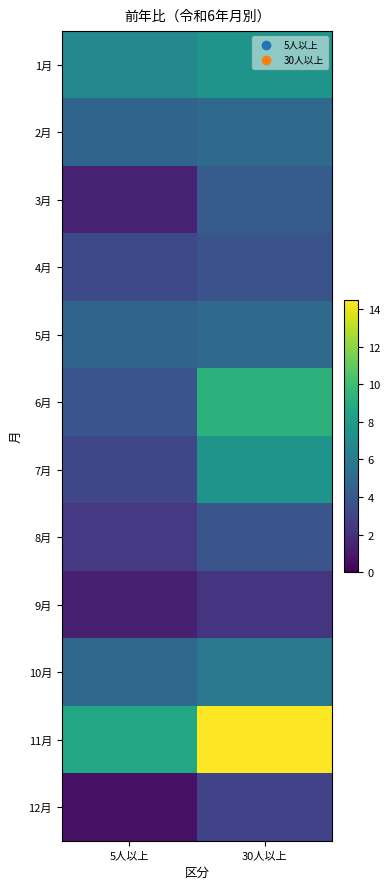

Reading left to right, transcribe all the data shown in this chart.

1月: 5人以上=6.8	30人以上=7.5
2月: 5人以上=4.7	30人以上=5.0
3月: 5人以上=1.4	30人以上=4.2
4月: 5人以上=3.2	30人以上=3.7
5月: 5人以上=4.7	30人以上=5.0
6月: 5人以上=3.8	30人以上=9.3
7月: 5人以上=3.1	30人以上=7.5
8月: 5人以上=2.4	30人以上=3.8
9月: 5人以上=1.3	30人以上=2.2
10月: 5人以上=4.9	30人以上=5.8
11月: 5人以上=8.7	30人以上=14.5
12月: 5人以上=0.7	30人以上=2.9